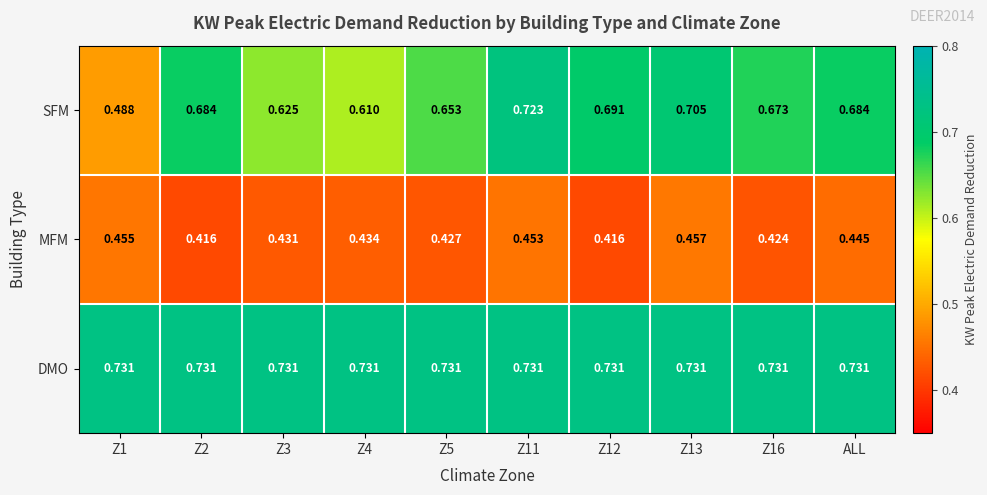

What is the spread (max minus min) of values at Z11?

0.3